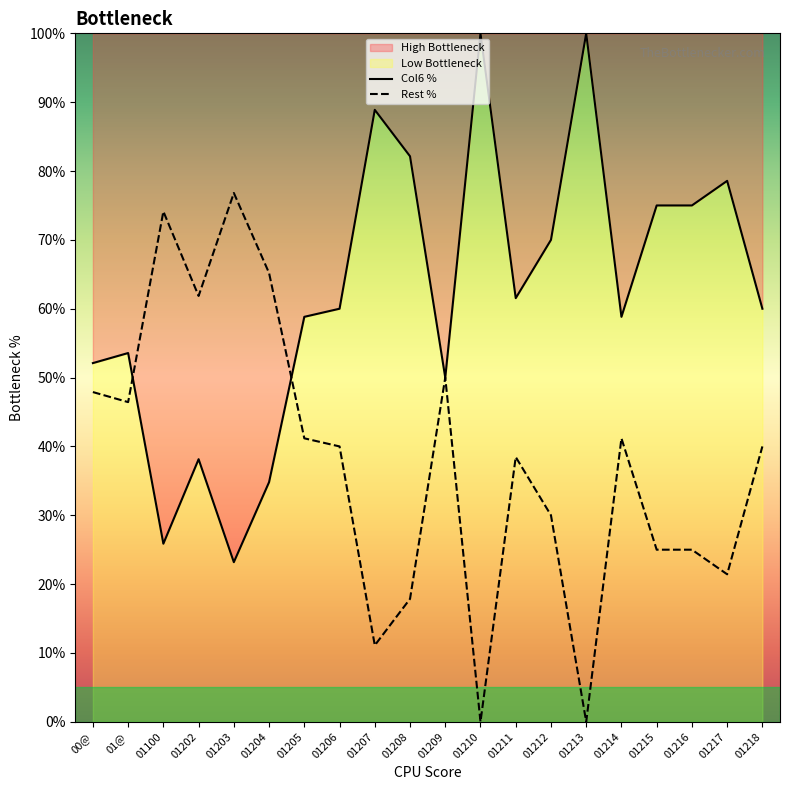

Is this an area chart (filled region under the line)?

No